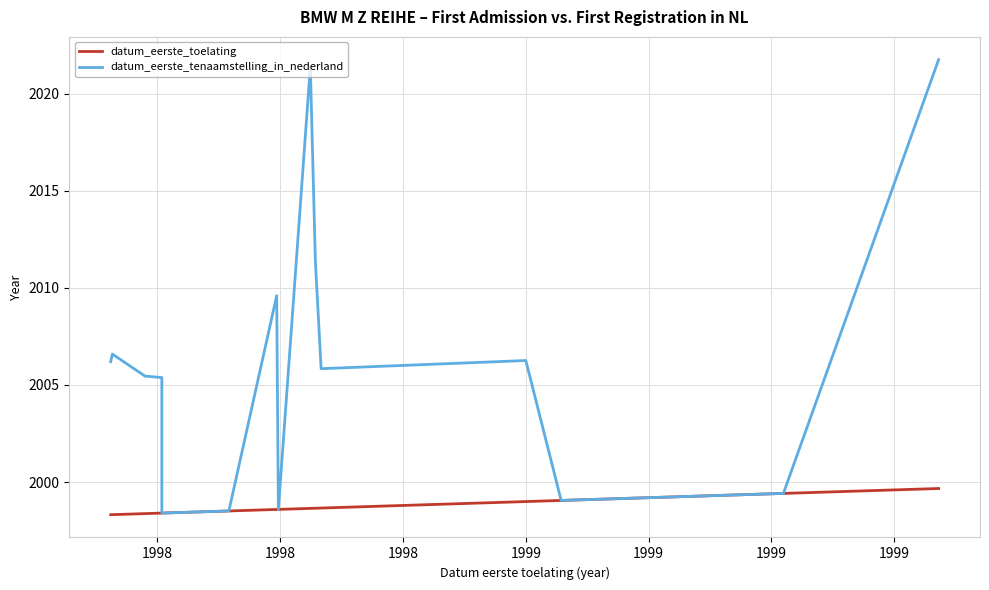

Rank the series by their maximum value, from lowest to highest.

datum_eerste_toelating, datum_eerste_tenaamstelling_in_nederland